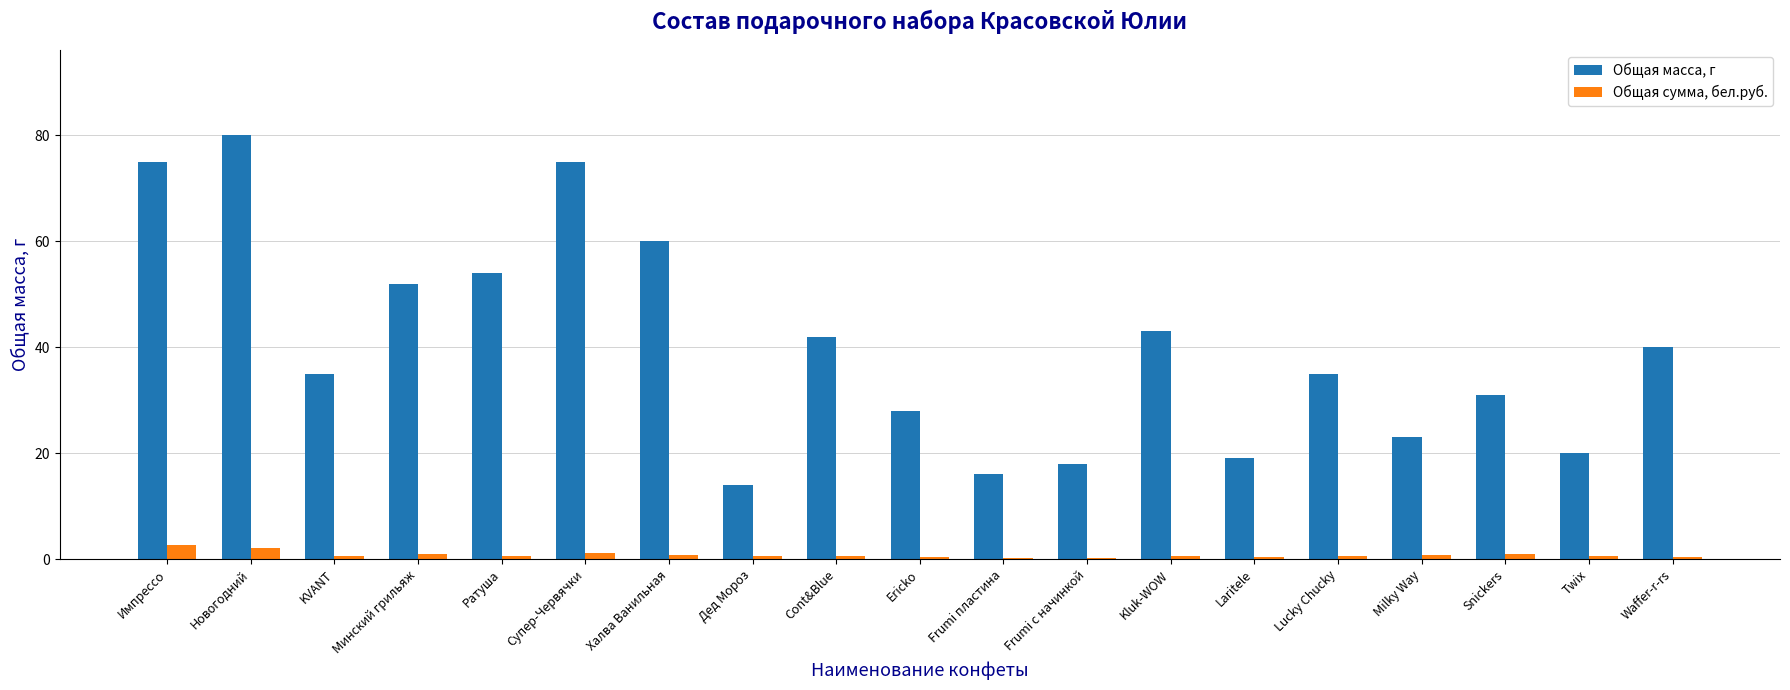

Does the chart contain stacked bars?

No